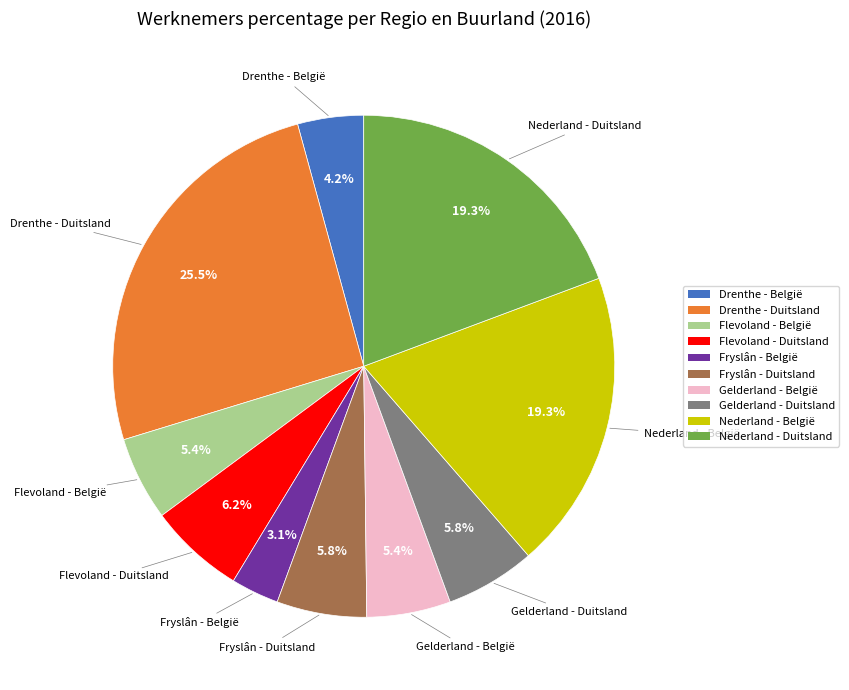

Is there a majority slice in this chart?

No